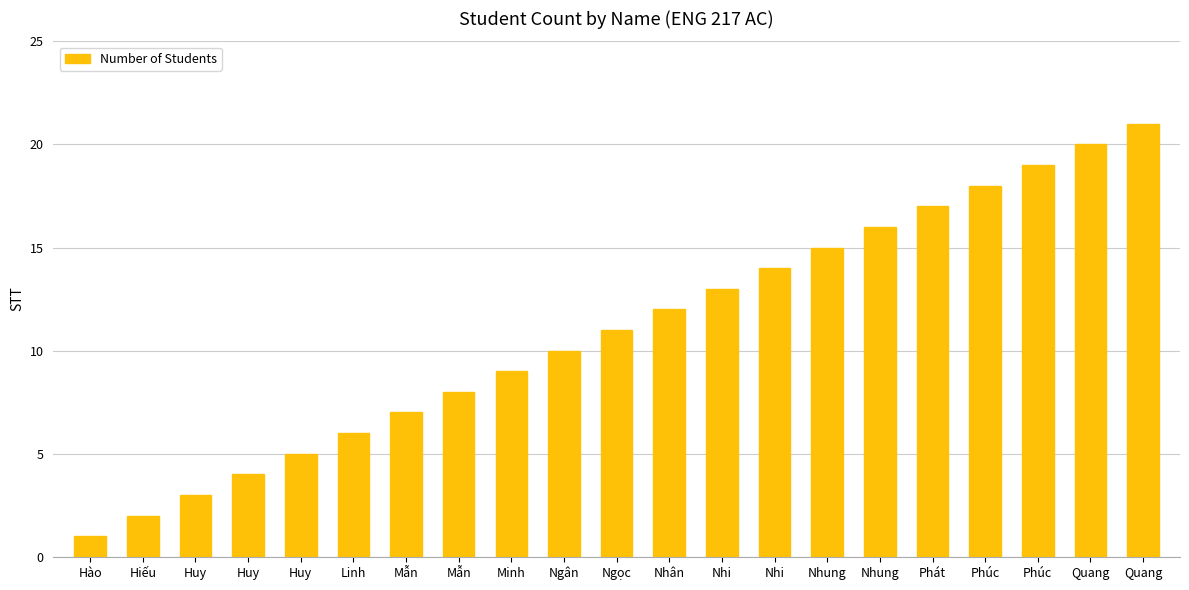

Reading right to left, transcribe all the data shown in this chart.

21	20	19	18	17	16	15	14	13	12	11	10	9	8	7	6	5	4	3	2	1